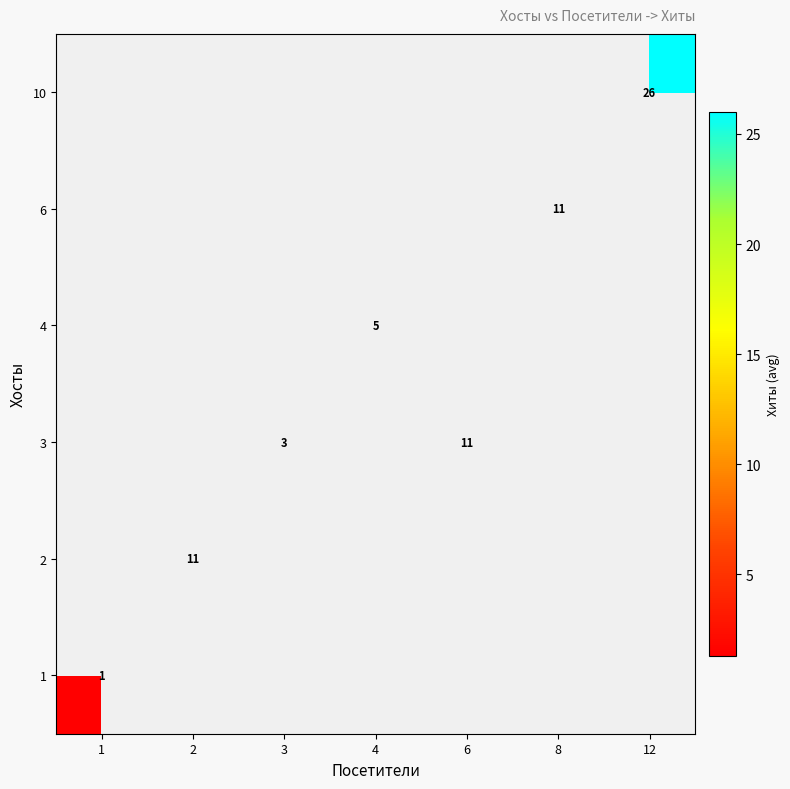

How many categories are shown in the chart?

7